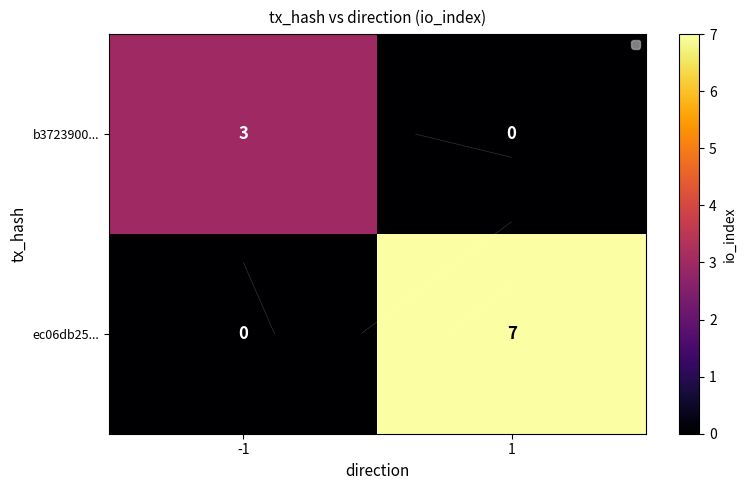

Count the ec06db25... values in the range 0 to 7.

2